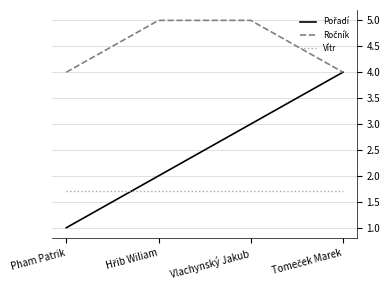

The value of Vítr at Pham Patrik is 2.8. True or false?

False